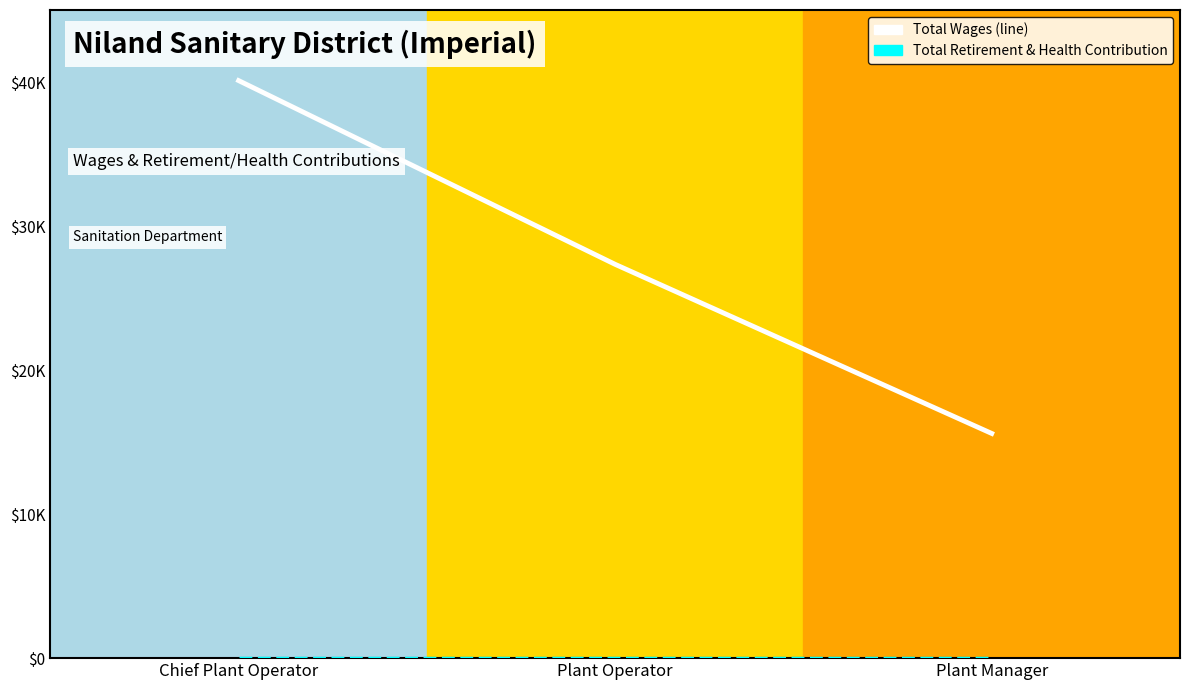

Reading right to left, list all the values displayed in this chart.

Total Wages: 15600	27340	40099
Total Retirement & Health Contribution: 0	0	0